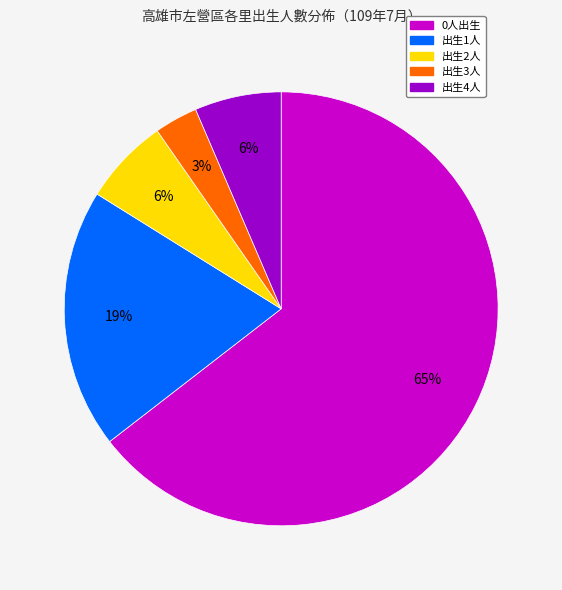

Is there any slice that represents more than half of the pie?

Yes